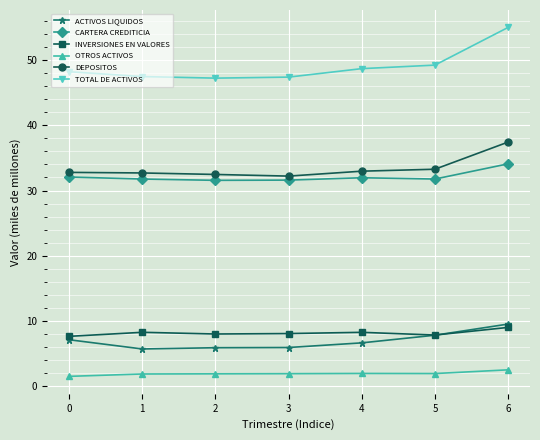

True or false: ACTIVOS LIQUIDOS has more than 2 interior local peaks.

False